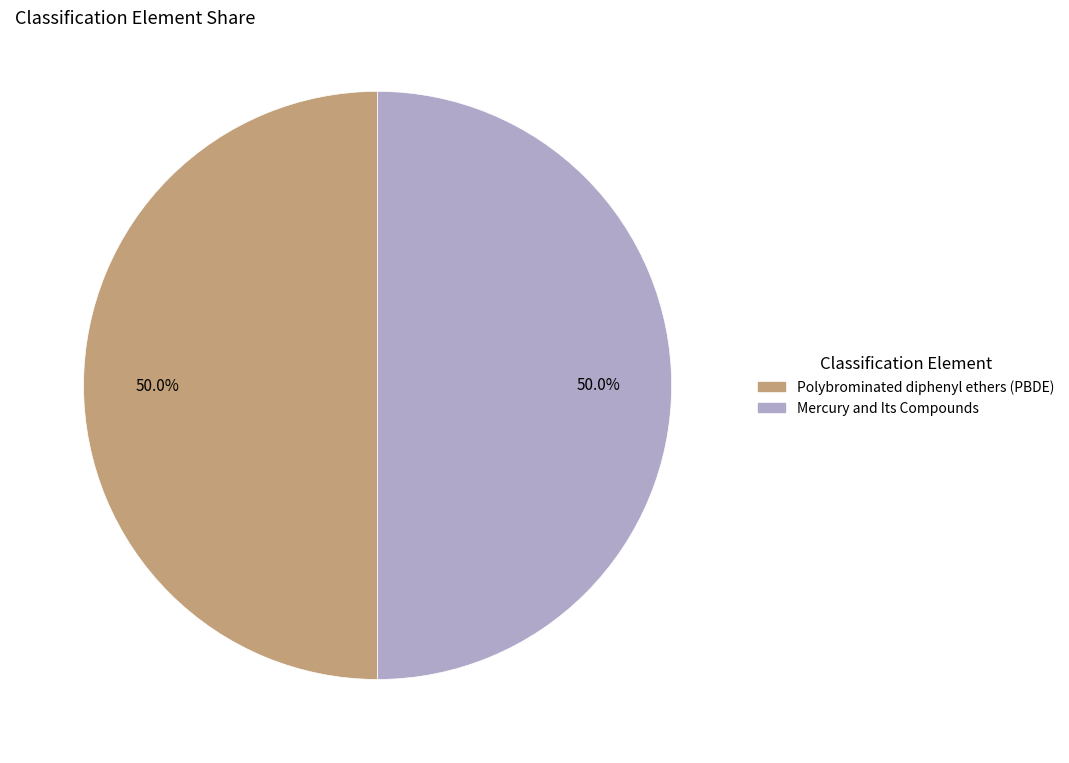

What is the ratio of the value at Polybrominated diphenyl ethers (PBDE) to the value at Mercury and Its Compounds?

1.0